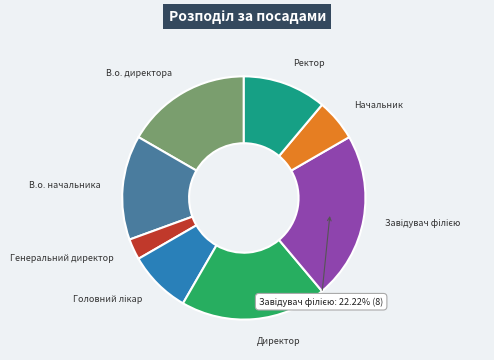

What is the smallest slice in the pie chart?

Генеральний директор